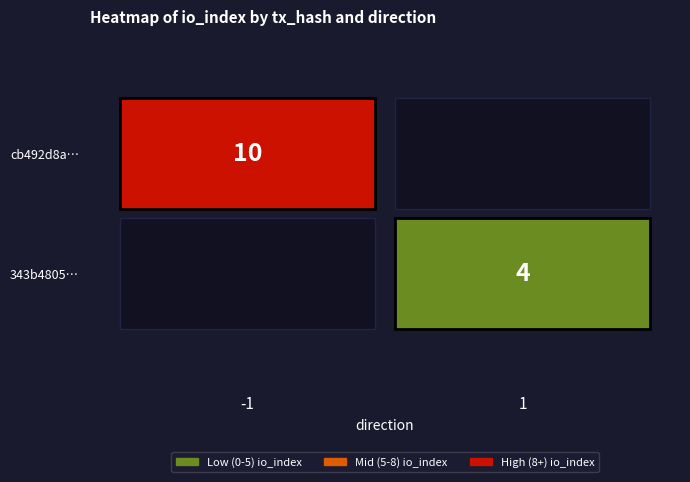

Rank the series by their maximum value, from lowest to highest.

343b48053c069542ae7888b71c3a733b48d6eaf, cb492d8adb12a346509360bf4837ed59e573e54